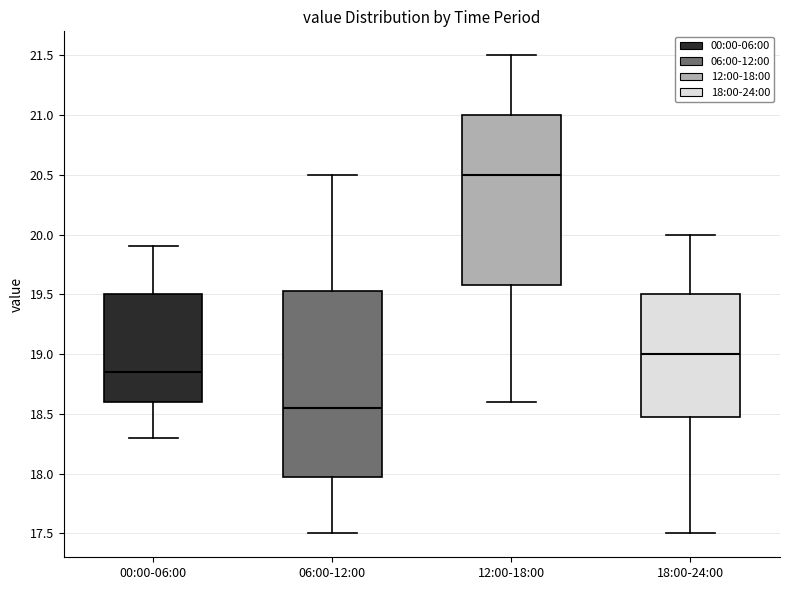

Reading left to right, read every box against the y-axis: the position of its median line, the range the box covers, and the ends of its whiskers. The values are not printed on the chart, so give them approximately, as read against the axis.

00:00-06:00: median 18.85, box 18.60 to 19.50, whiskers 18.30 to 19.90
06:00-12:00: median 18.55, box 18.00 to 19.55, whiskers 17.50 to 20.50
12:00-18:00: median 20.50, box 19.60 to 21.00, whiskers 18.60 to 21.50
18:00-24:00: median 19.00, box 18.50 to 19.50, whiskers 17.50 to 20.00